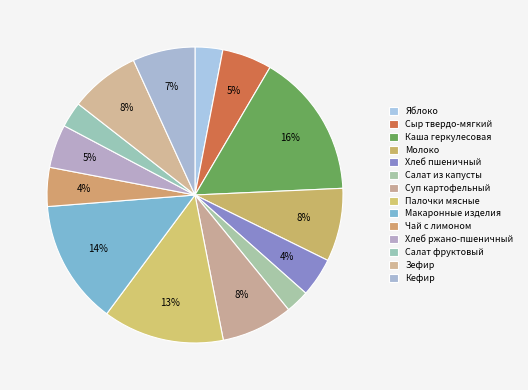

Is the sum of Зефир and Сыр твердо-мягкий greater than half?

No